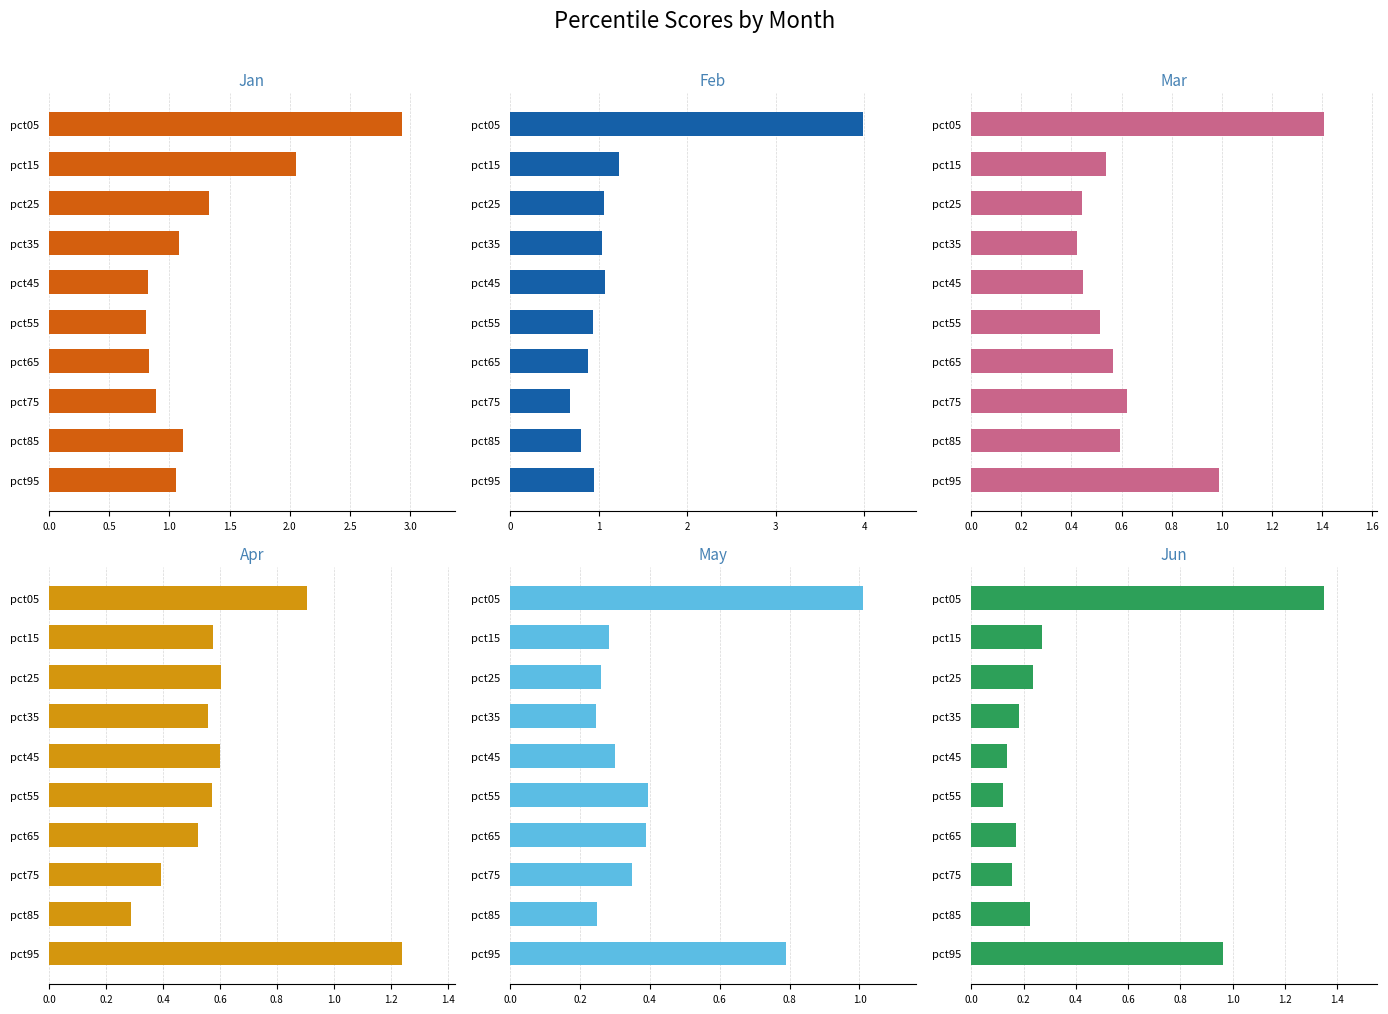

How many values in the Jan series exceed 1?

6